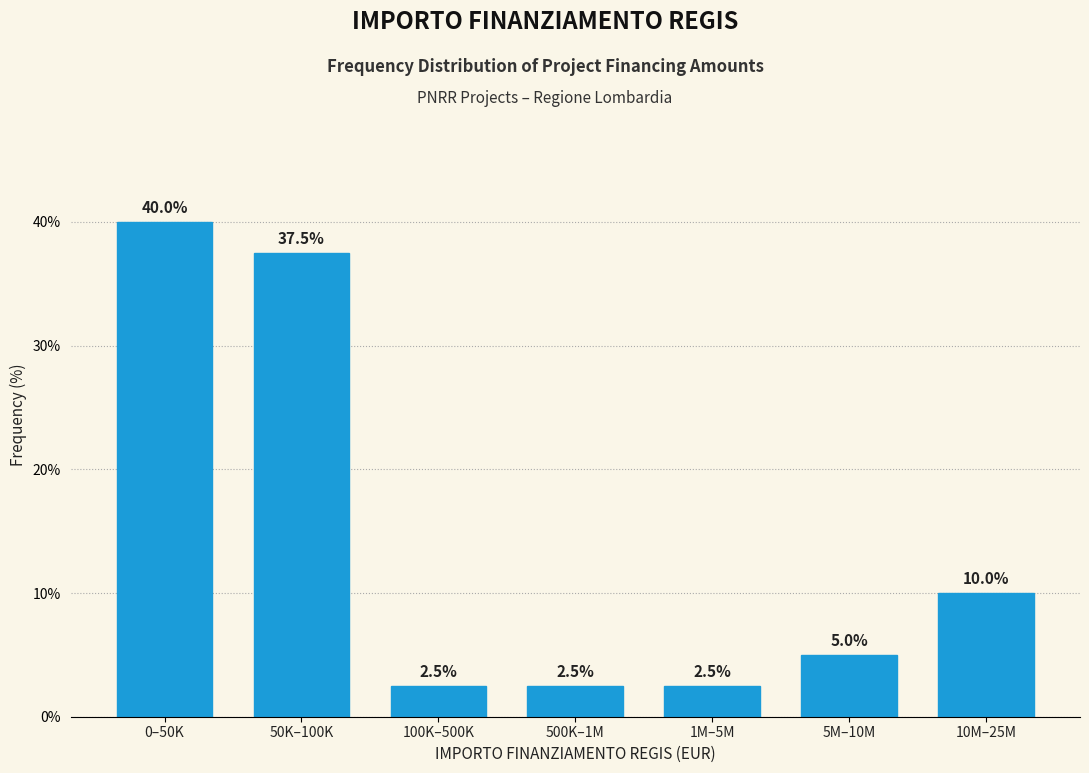

Reading left to right, extract all data points from this chart.

0–50K=40.0	50K–100K=37.5	100K–500K=2.5	500K–1M=2.5	1M–5M=2.5	5M–10M=5.0	10M–25M=10.0